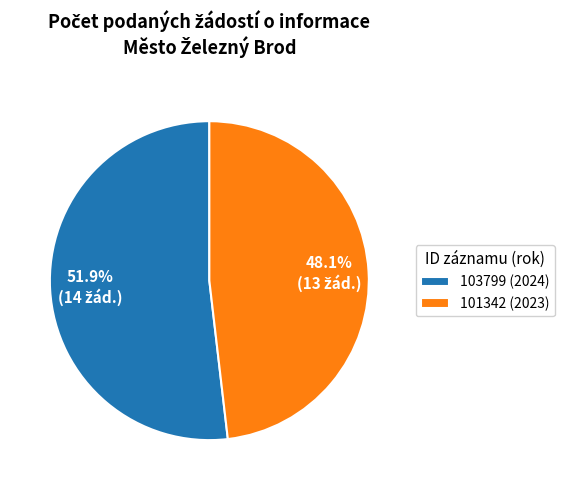

How much of the chart is everything except 103799 (2024)?

48.1%